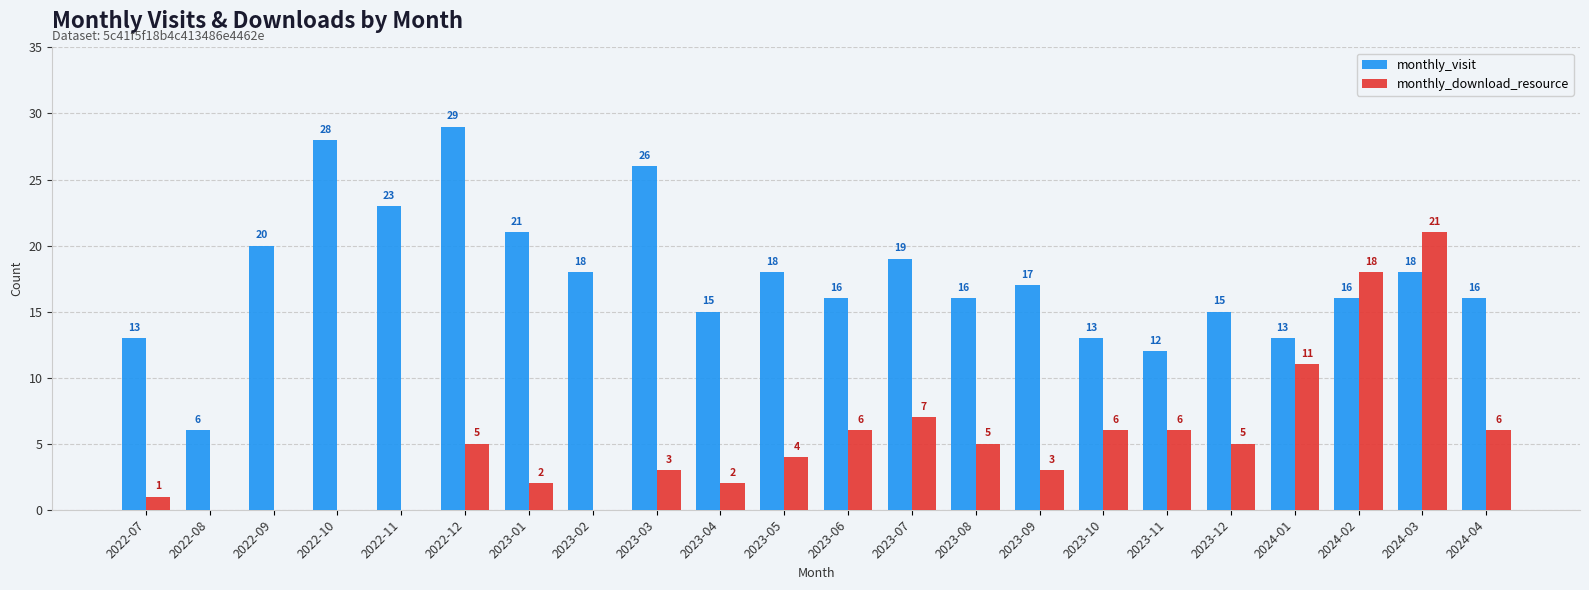

Where does the monthly_visit series first go above 17?

2022-09